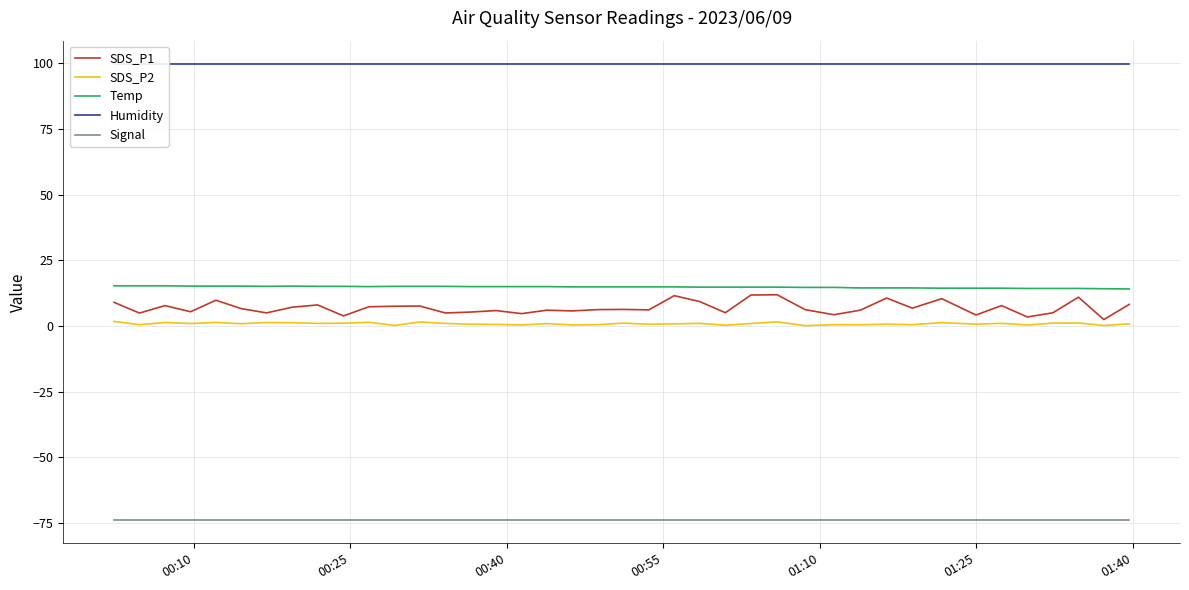

True or false: SDS_P1 and Signal cross at least once.

False